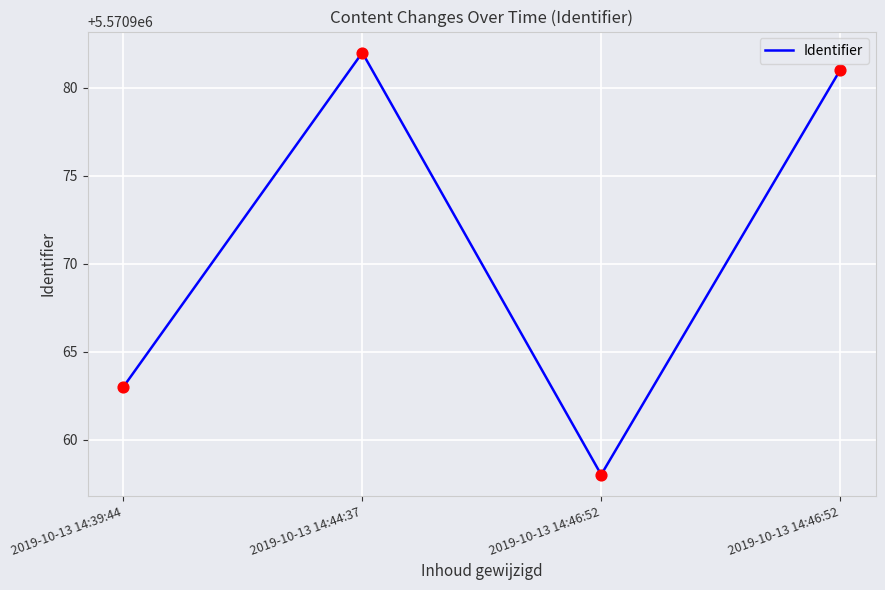

Between 2019-10-13 14:44:37 and 2019-10-13 14:39:44, which is larger?

2019-10-13 14:44:37